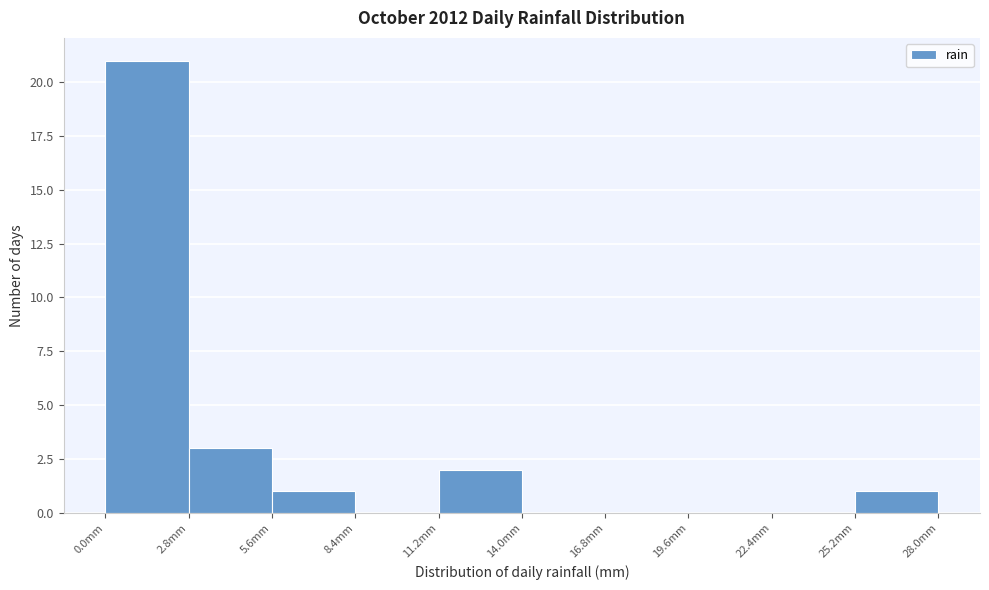

Reading left to right, transcribe this chart: for each bar, give the range it covers on the x-axis and its height. Neither the bar edges nor the heights are printed on the chart, so give them approximately, as read against the axes.

0.0 to 2.8: 21
2.8 to 5.6: 3
5.6 to 8.4: 1
8.4 to 11.2: 0
11.2 to 14.0: 2
14.0 to 16.8: 0
16.8 to 19.6: 0
19.6 to 22.4: 0
22.4 to 25.2: 0
25.2 to 28.0: 1